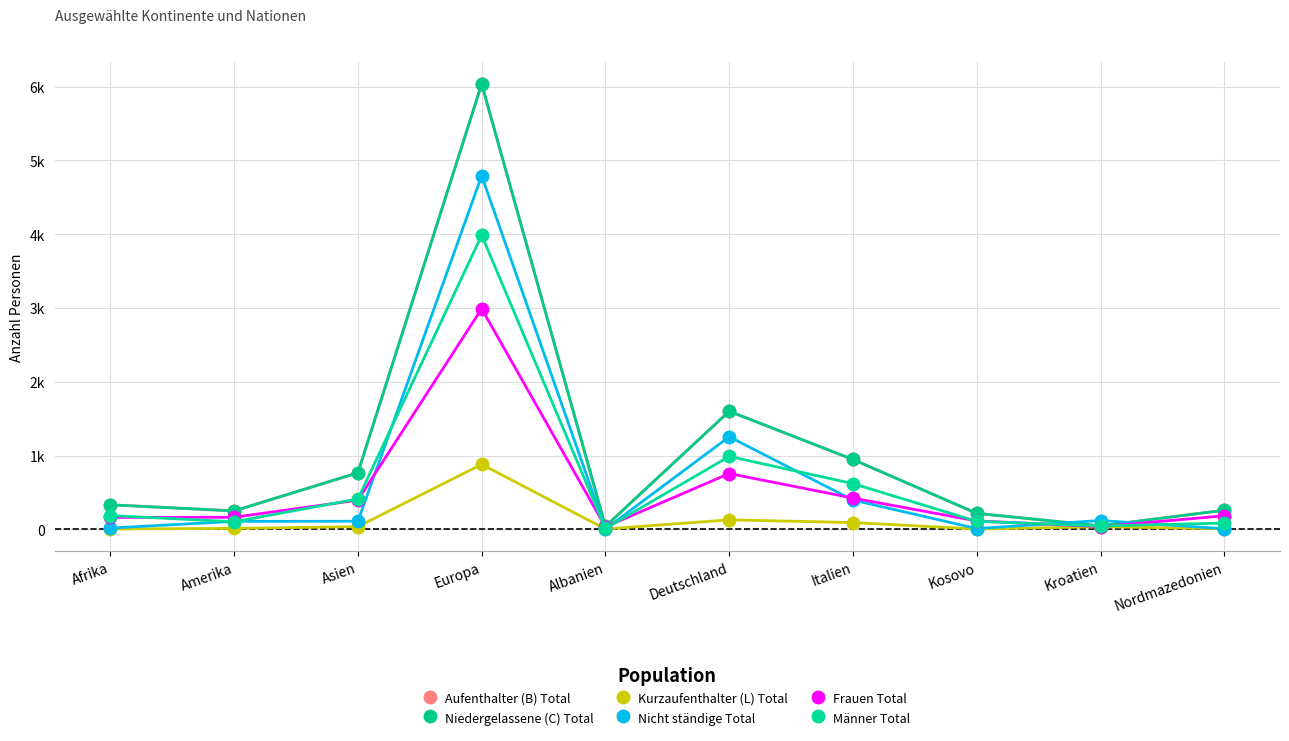

The Männer Total series shows 411 at Asien. True or false?

True